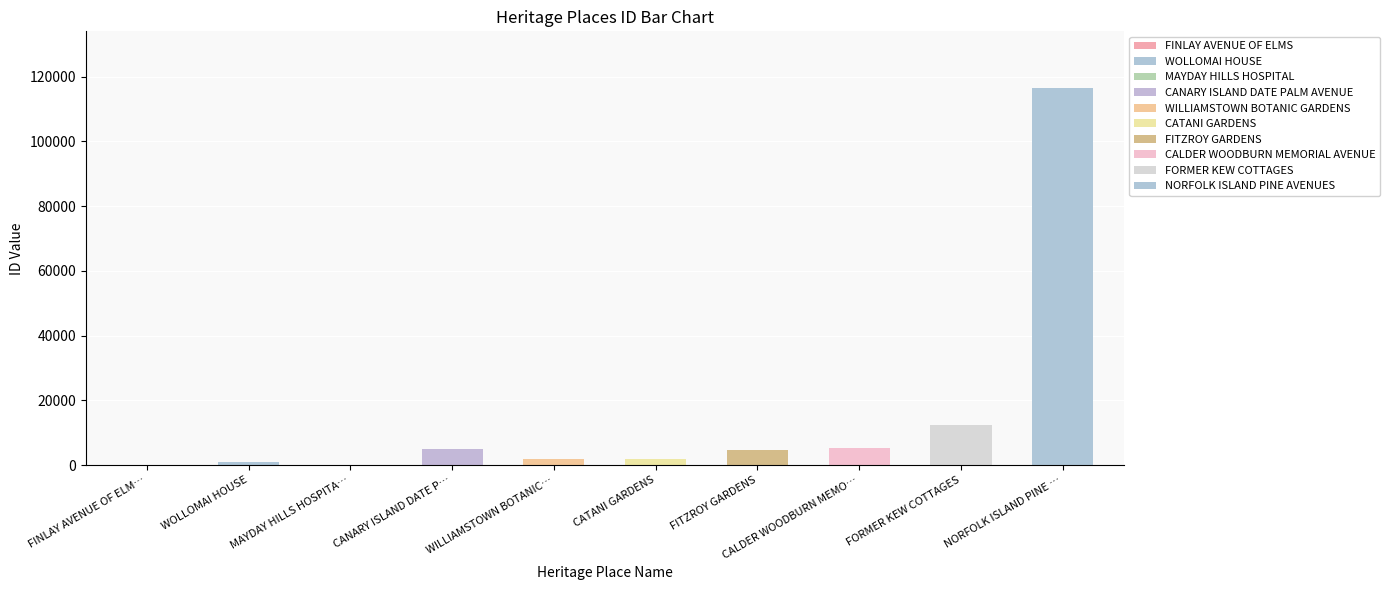

What is the change in value from FORMER KEW COTTAGES to NORFOLK ISLAND PINE AVENUES?

+104202